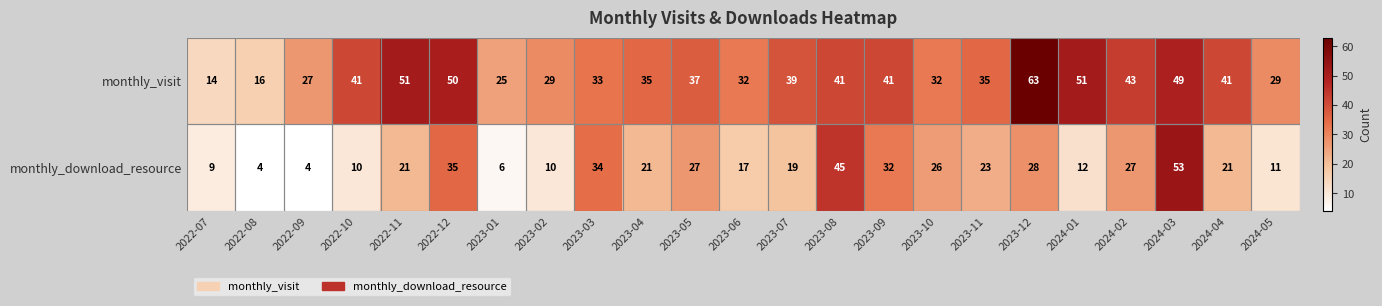

Read the monthly_download_resource value at 2024-04.

21